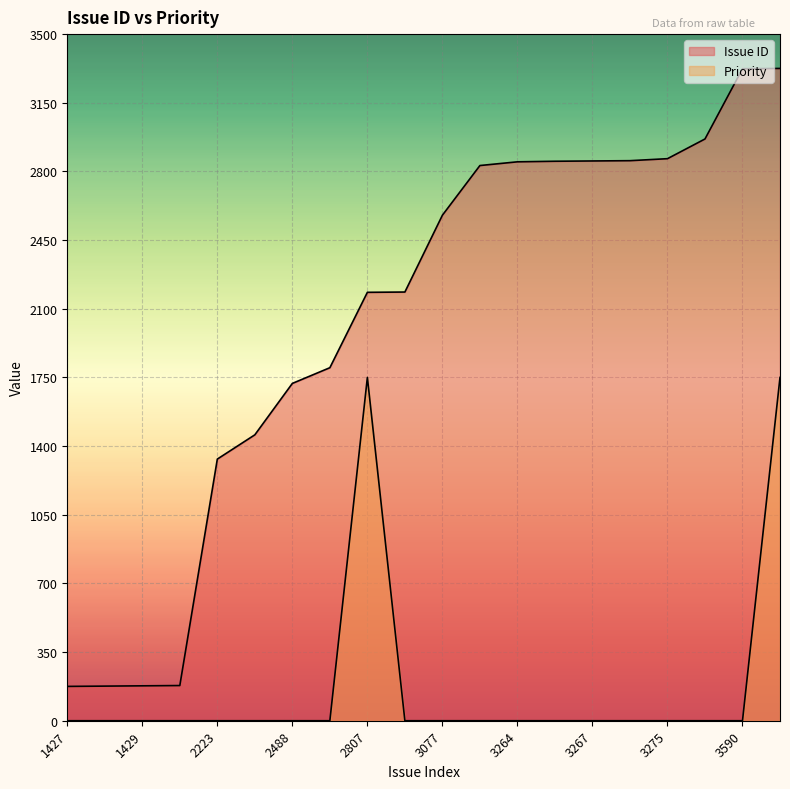

What is the maximum value shown in the chart?

3325.0